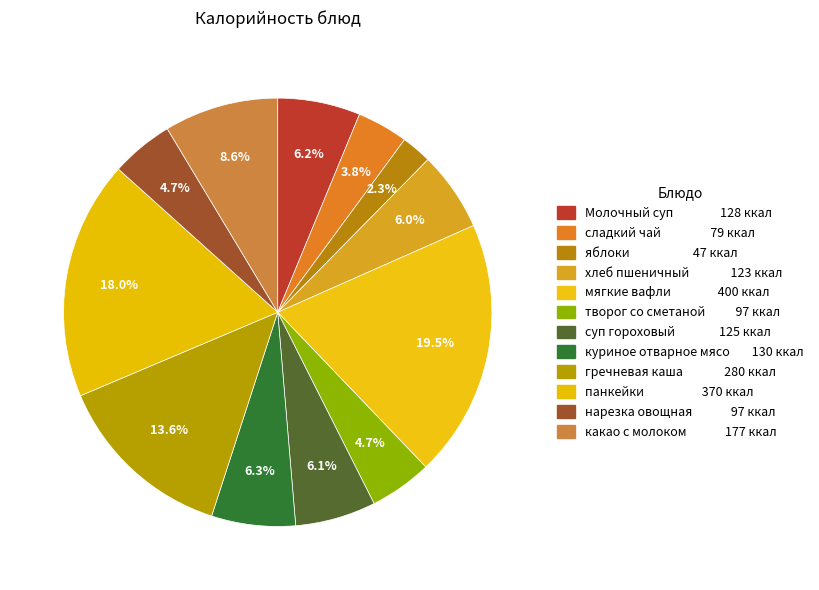

Count the number of slices in the pie.

12